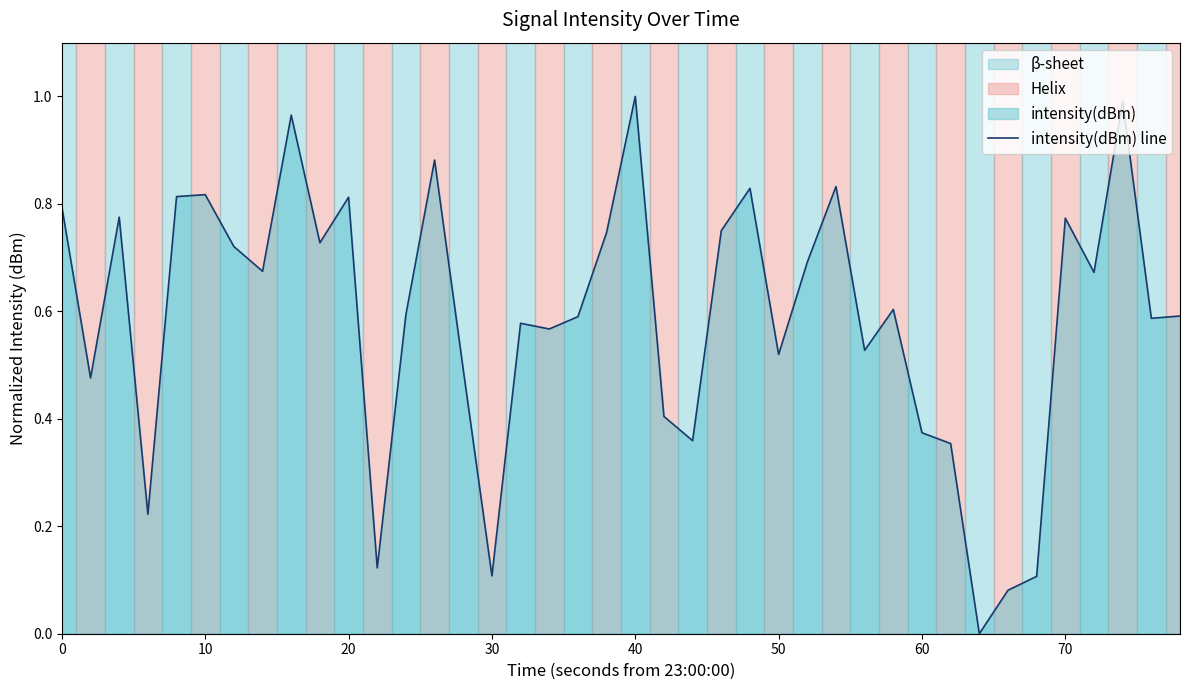

What is the value of the 29th point from the left?

0.5